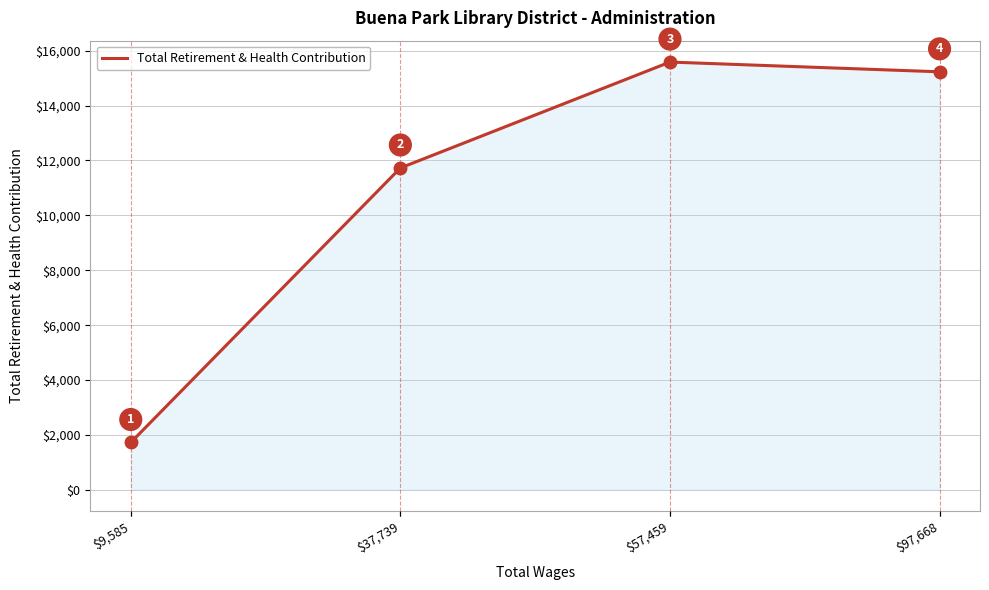

Reading right to left, transcribe all the data shown in this chart.

15230	15585	11727	1727